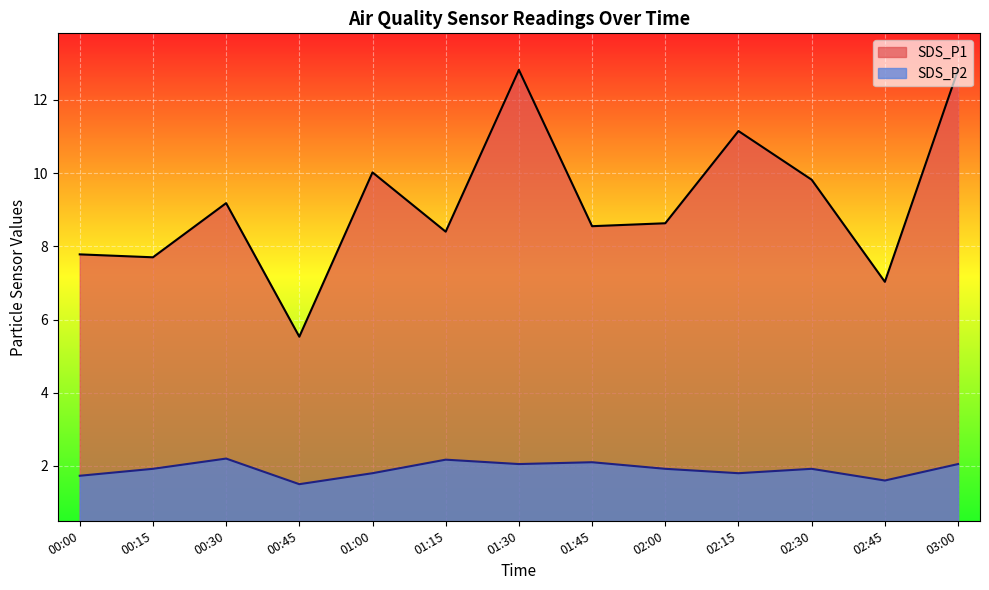

What is the difference between the second highest and minimum values in the SDS_P2 series?

0.7